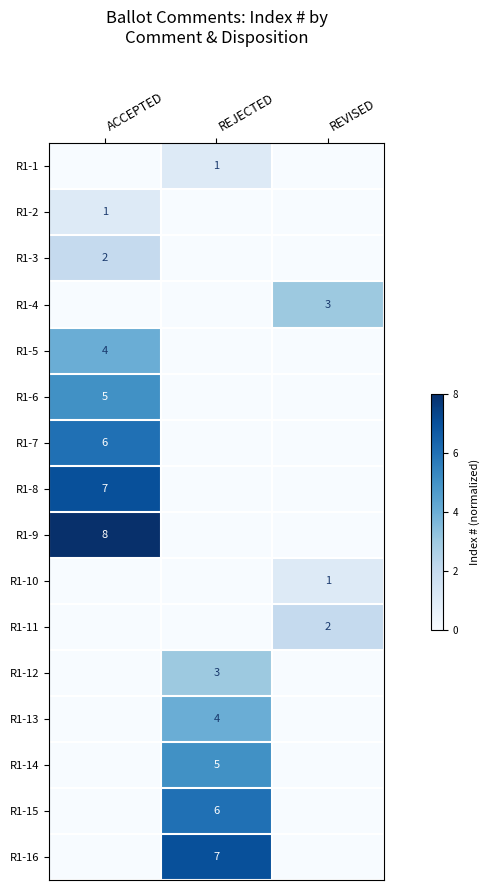

Is the value of R1-16 at REJECTED greater than the value of R1-13 at REJECTED?

Yes